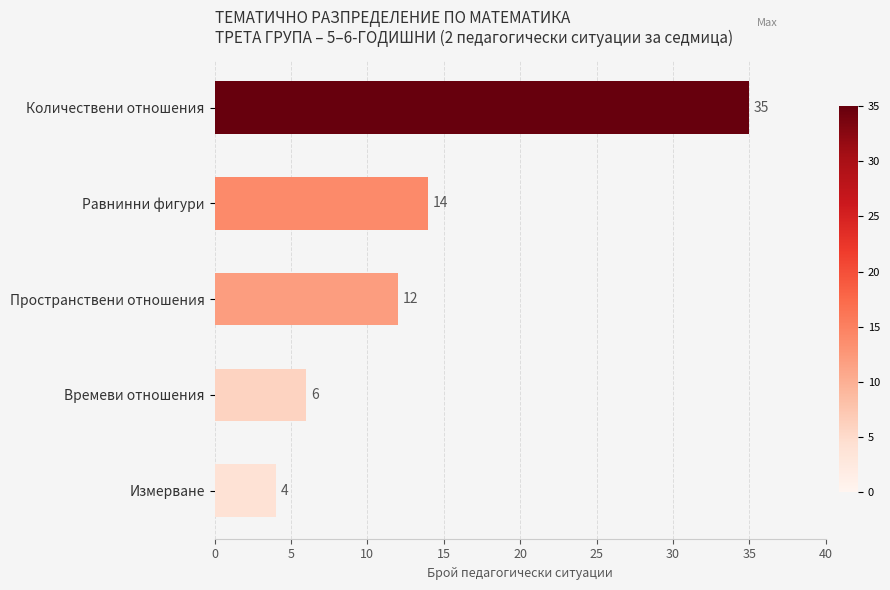

Are the bars horizontal?

Yes